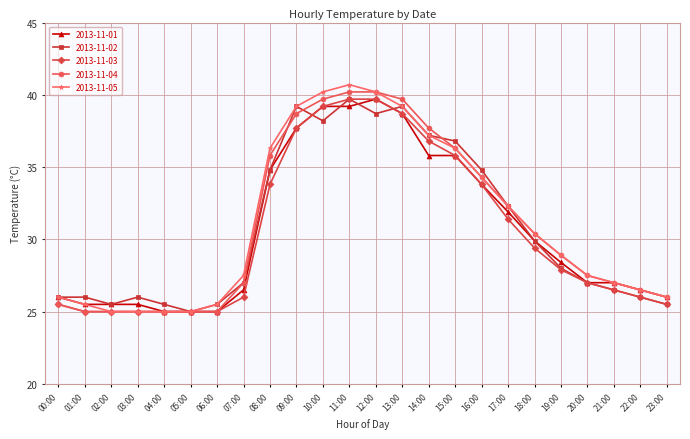

At how many categories does at least one series exceed 35?

8